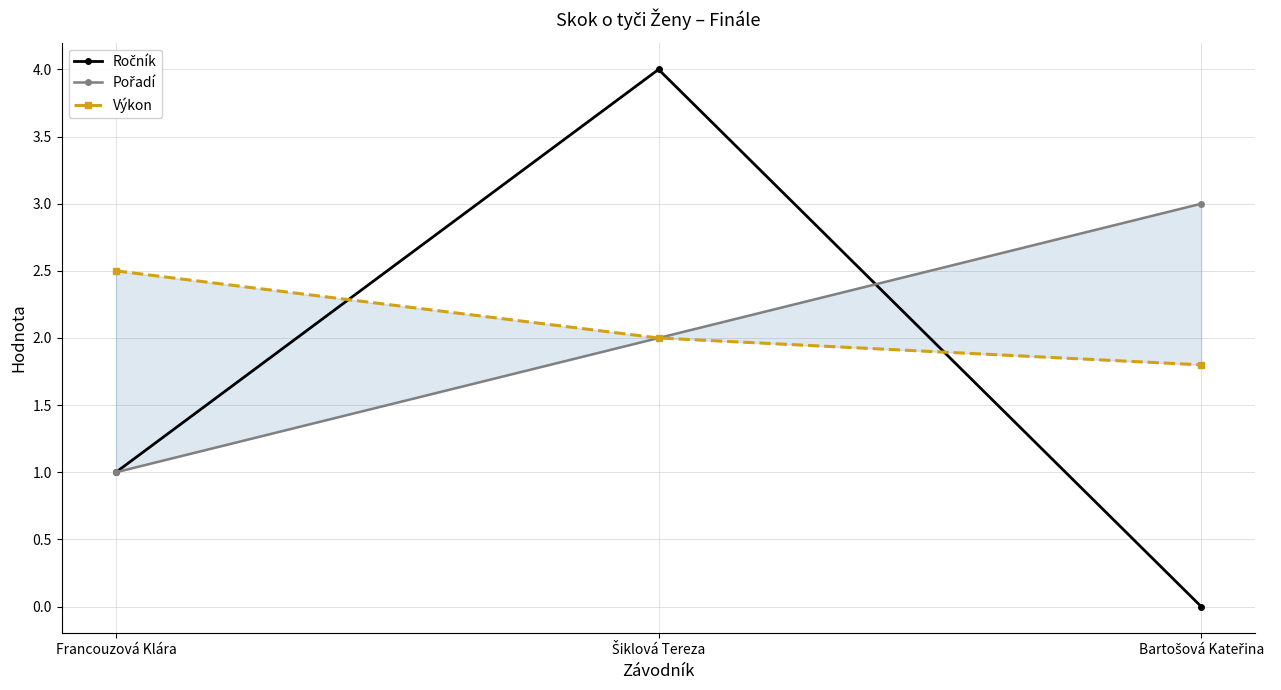

Which series changed the most between Šiklová Tereza and Bartošová Kateřina?

Ročník